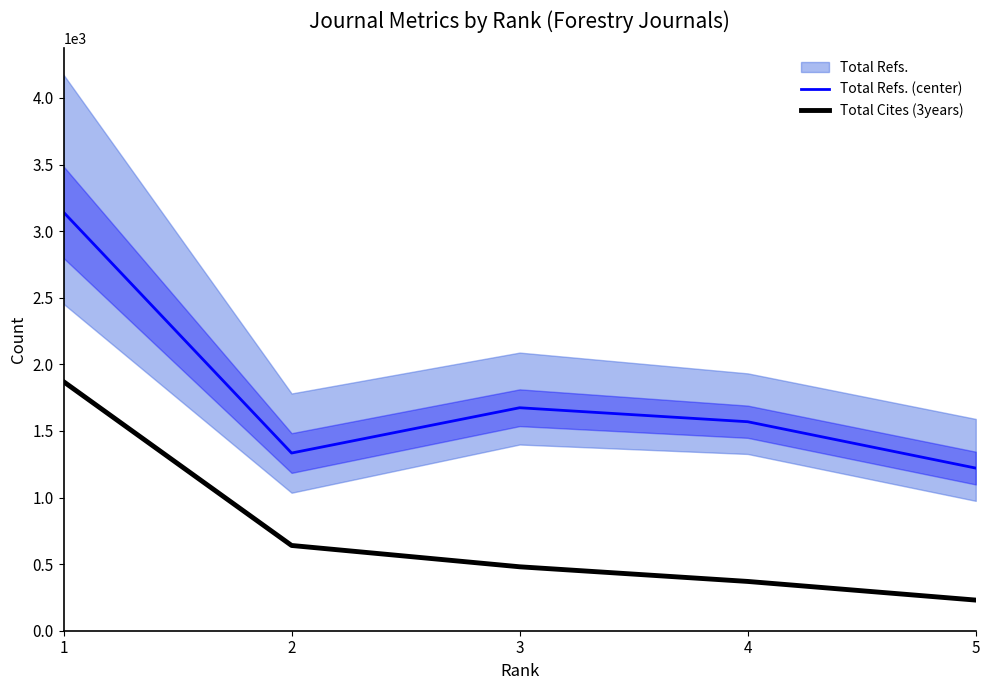

At how many categories does at least one series exceed 1765?

1